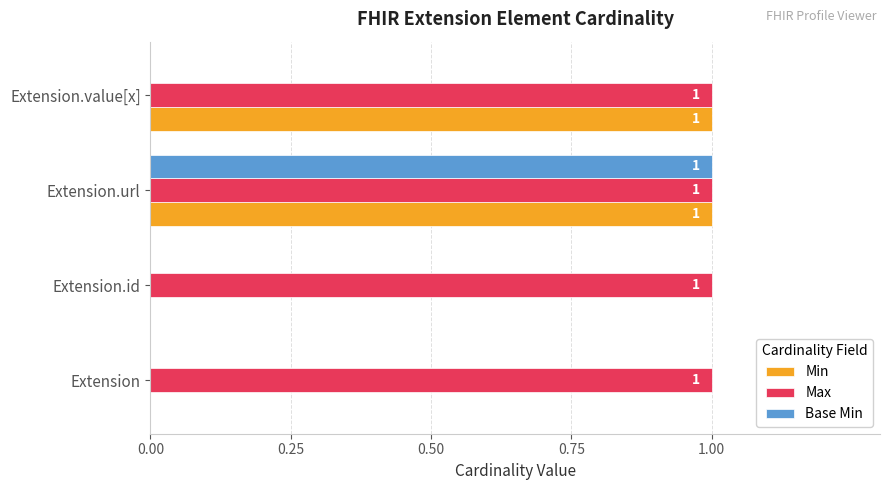

Is the value of Base Min at Extension greater than the value of Max at Extension.id?

No